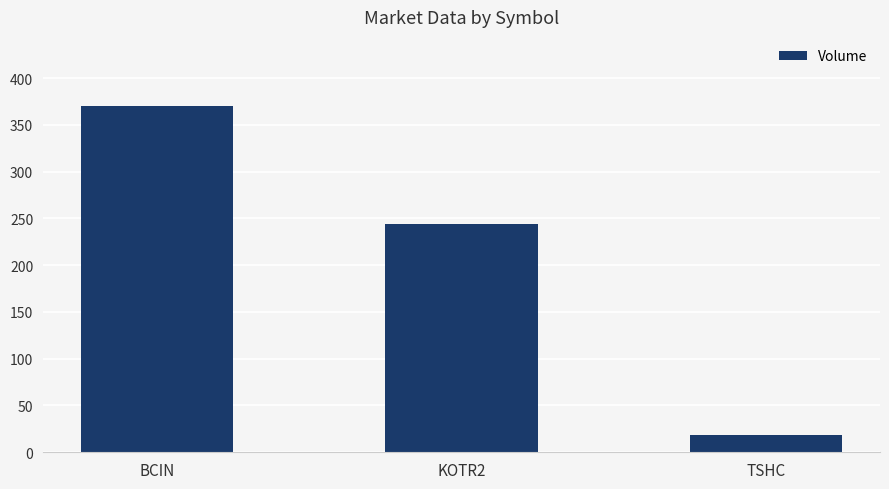

Which has a higher value, KOTR2 or TSHC?

KOTR2